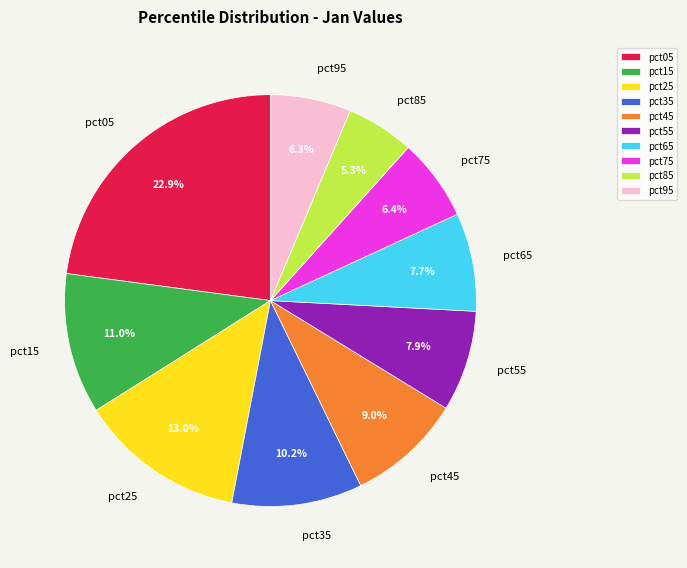

Is there any slice that represents more than half of the pie?

No